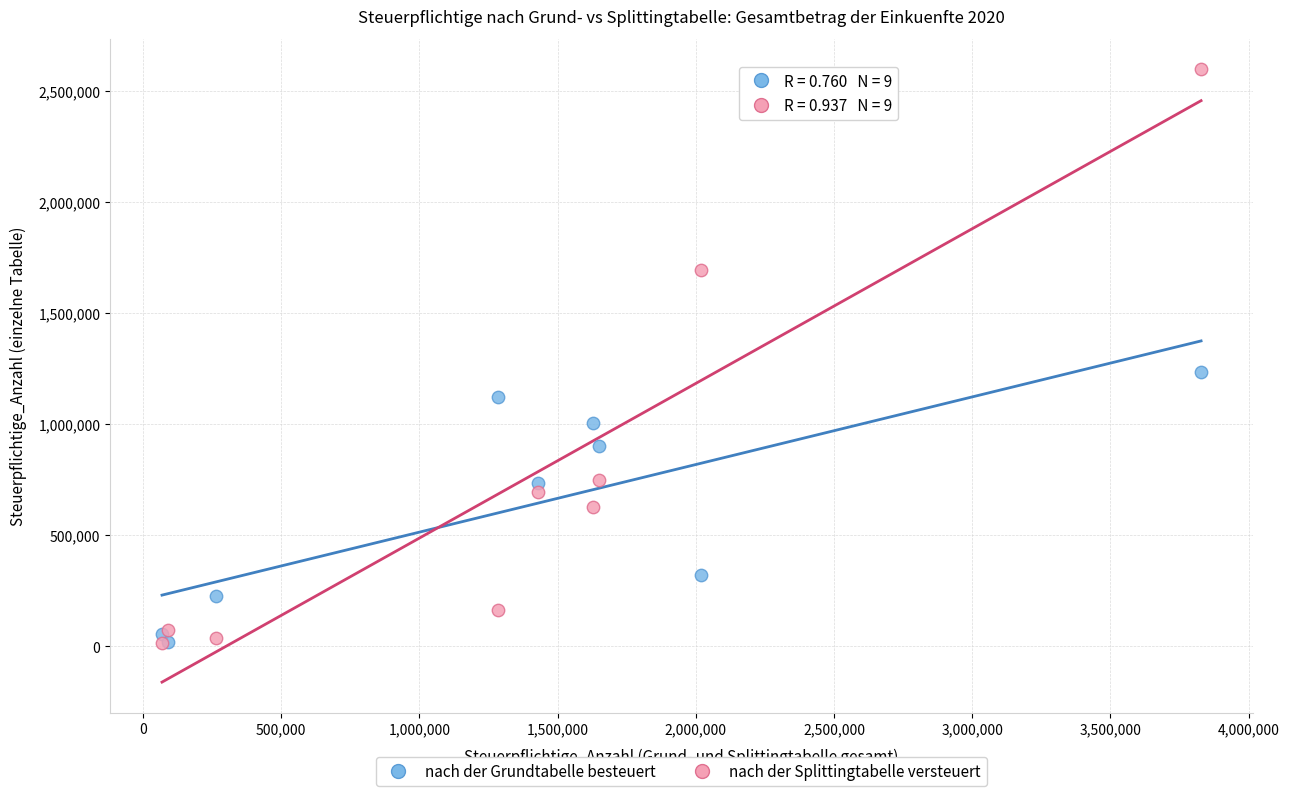

Across all series, what Y value is closest to 1304888?

1232711